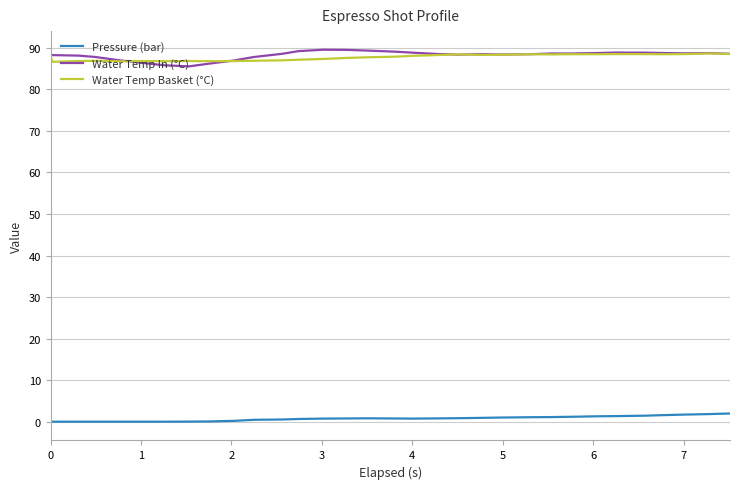

Which series has the largest range (max minus min)?

Water Temp In (°C)